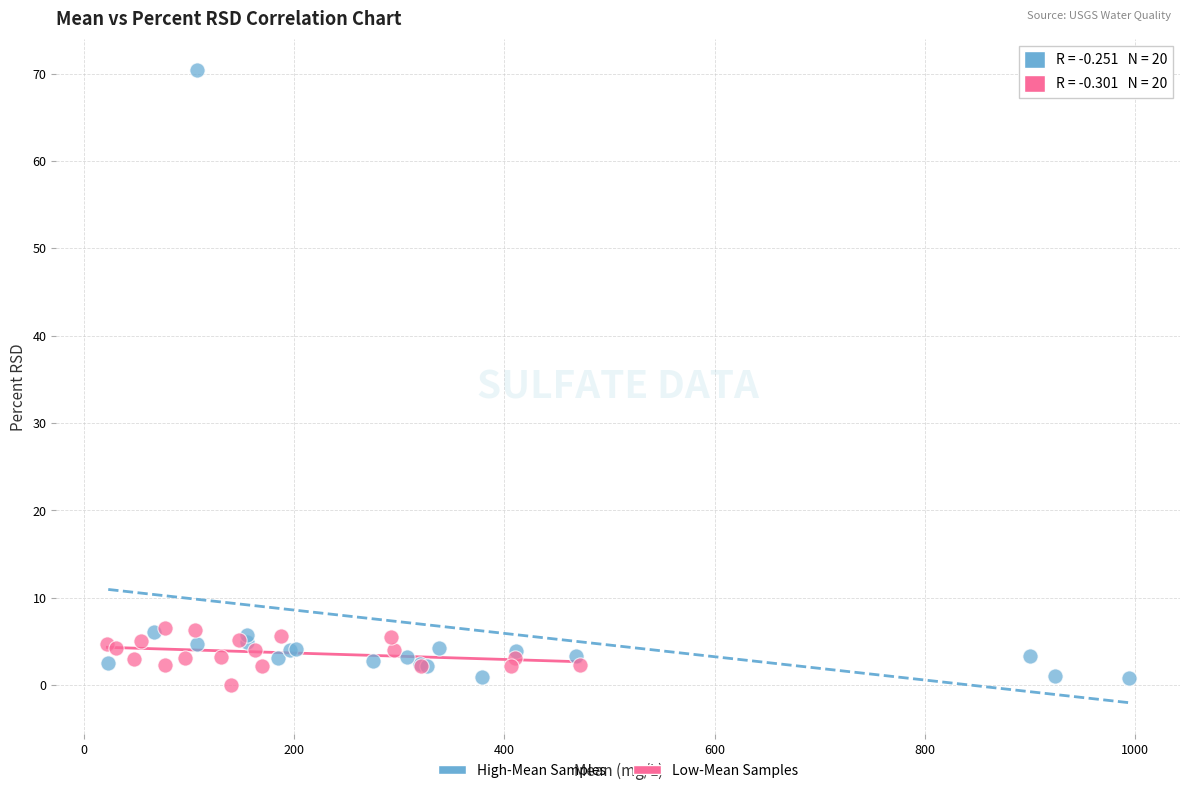

What are all the series names shown in the legend?

High-Mean Samples, Low-Mean Samples